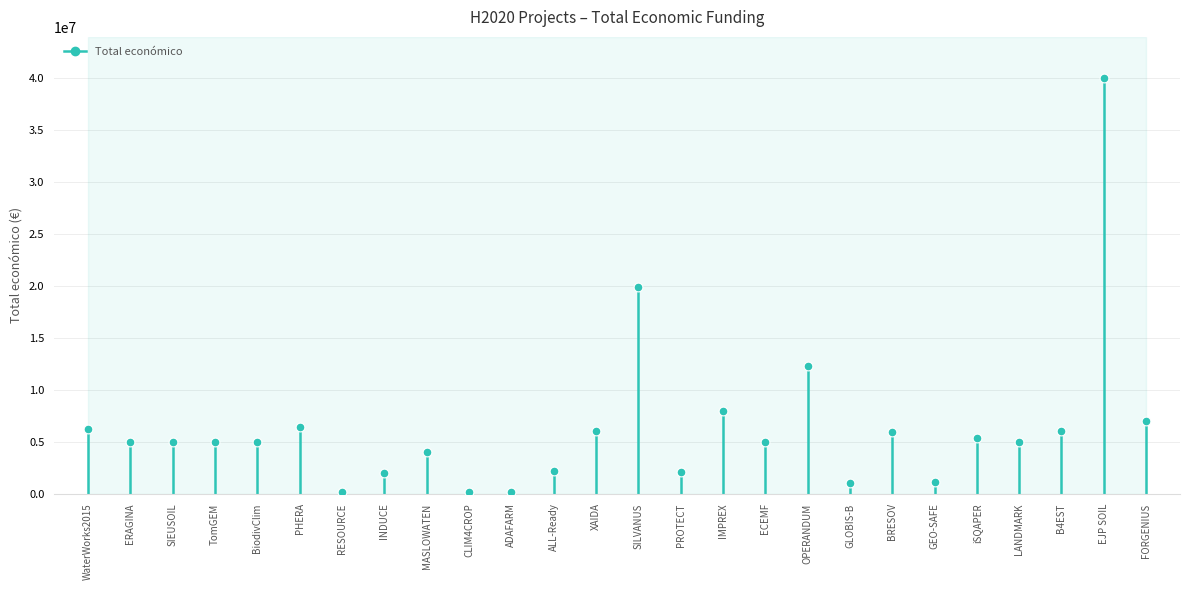

What is the range of Y values (max minus min)?

39829879